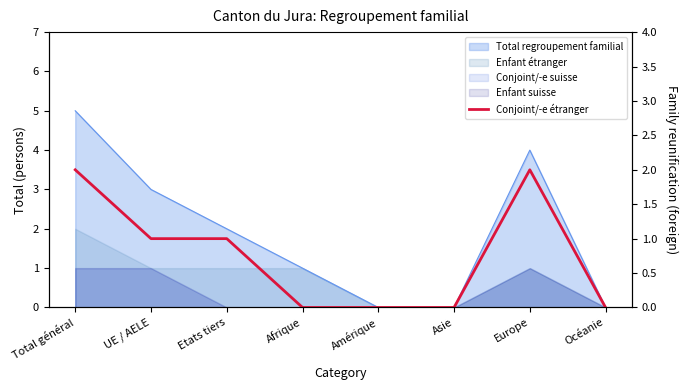

How many values are above zero?

4